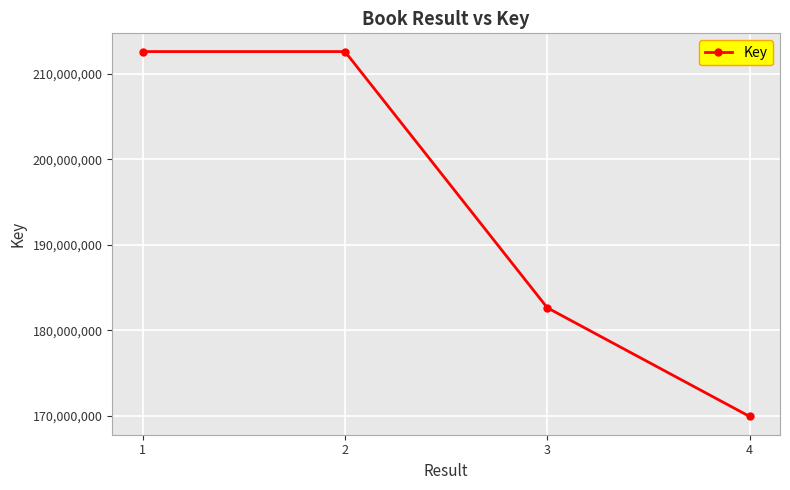

True or false: the data has more than 2 interior local peaks.

False